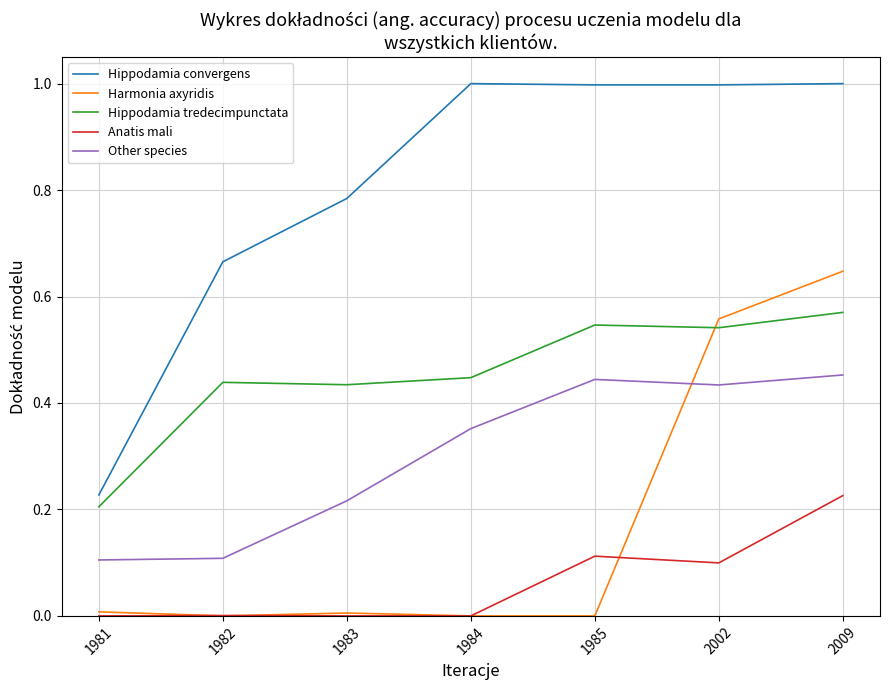

Which category has the highest value in the Hippodamia tredecimpunctata series?

2009